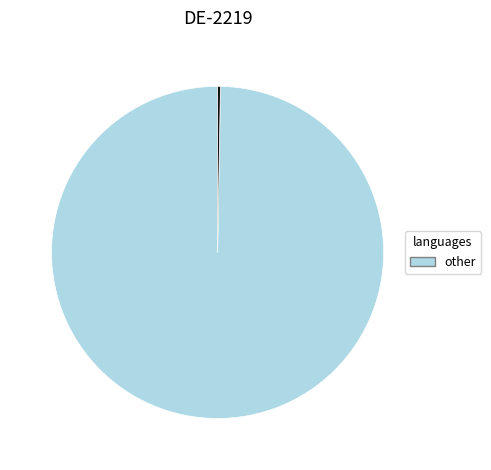

Is there any slice that represents more than half of the pie?

Yes